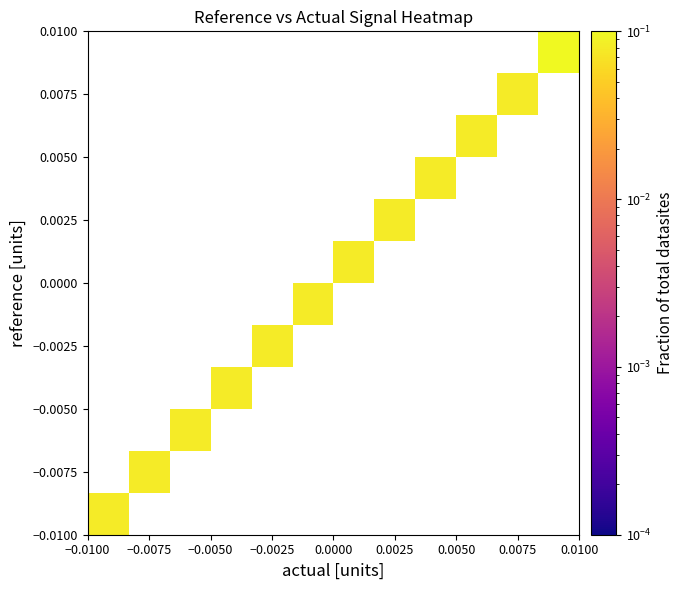

What is the maximum value shown in the chart?

0.1